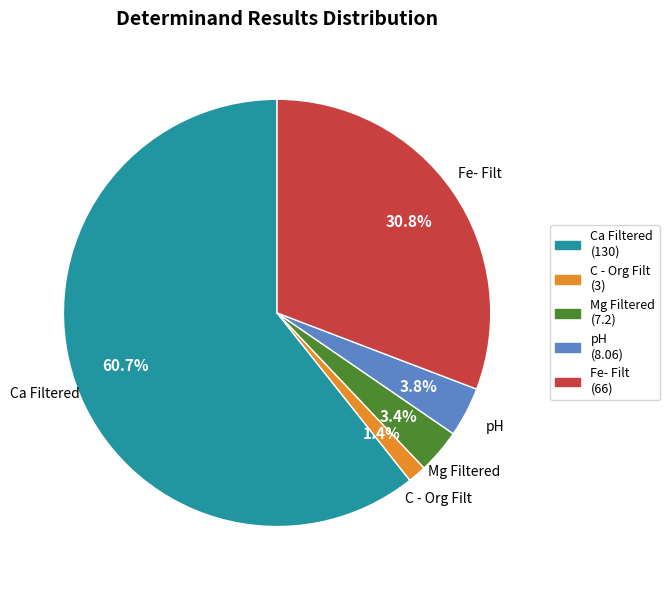

The C - Org Filt slice represents 1% of the pie. True or false?

True